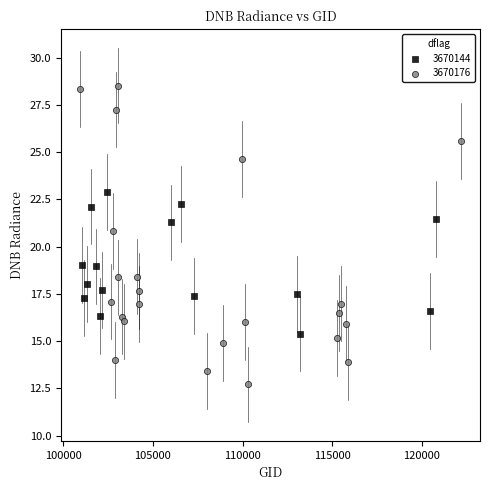

Which series has the widest spread of Y values?

3670176